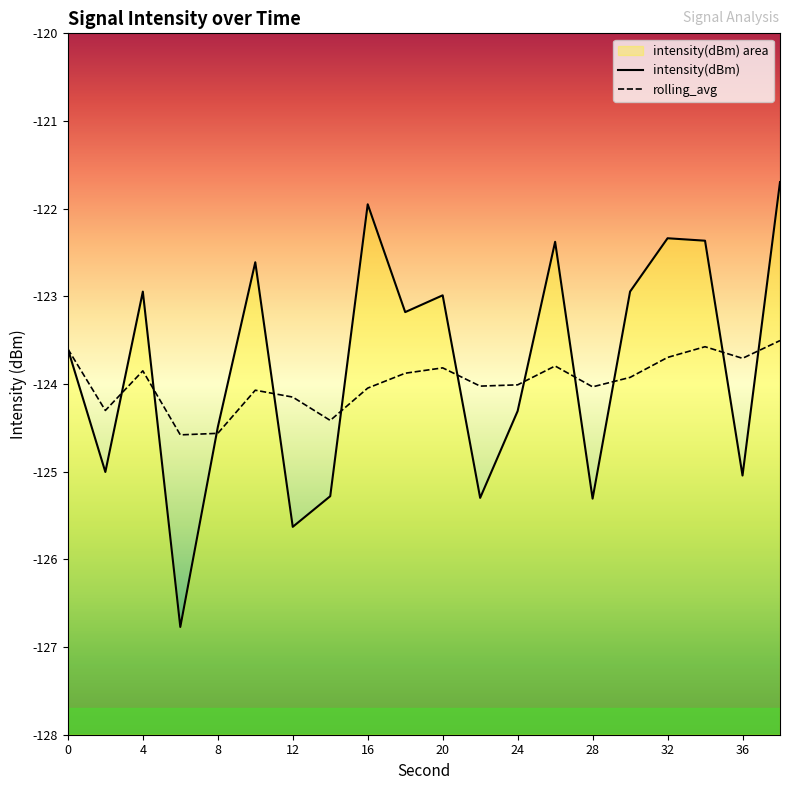

What is the value of the rolling_avg point at the 15th from the left?

-124.0